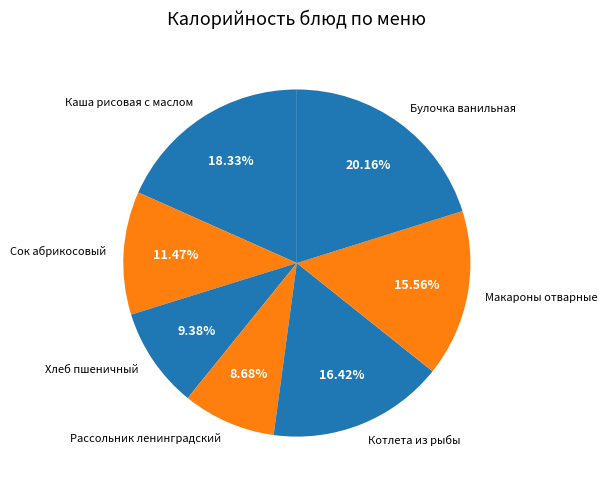

True or false: Котлета из рыбы accounts for 16% of the total.

True